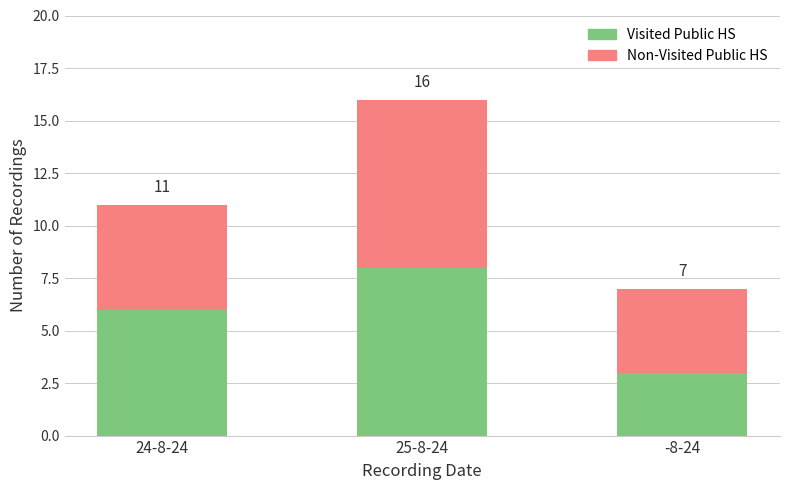

Does the chart contain stacked bars?

Yes